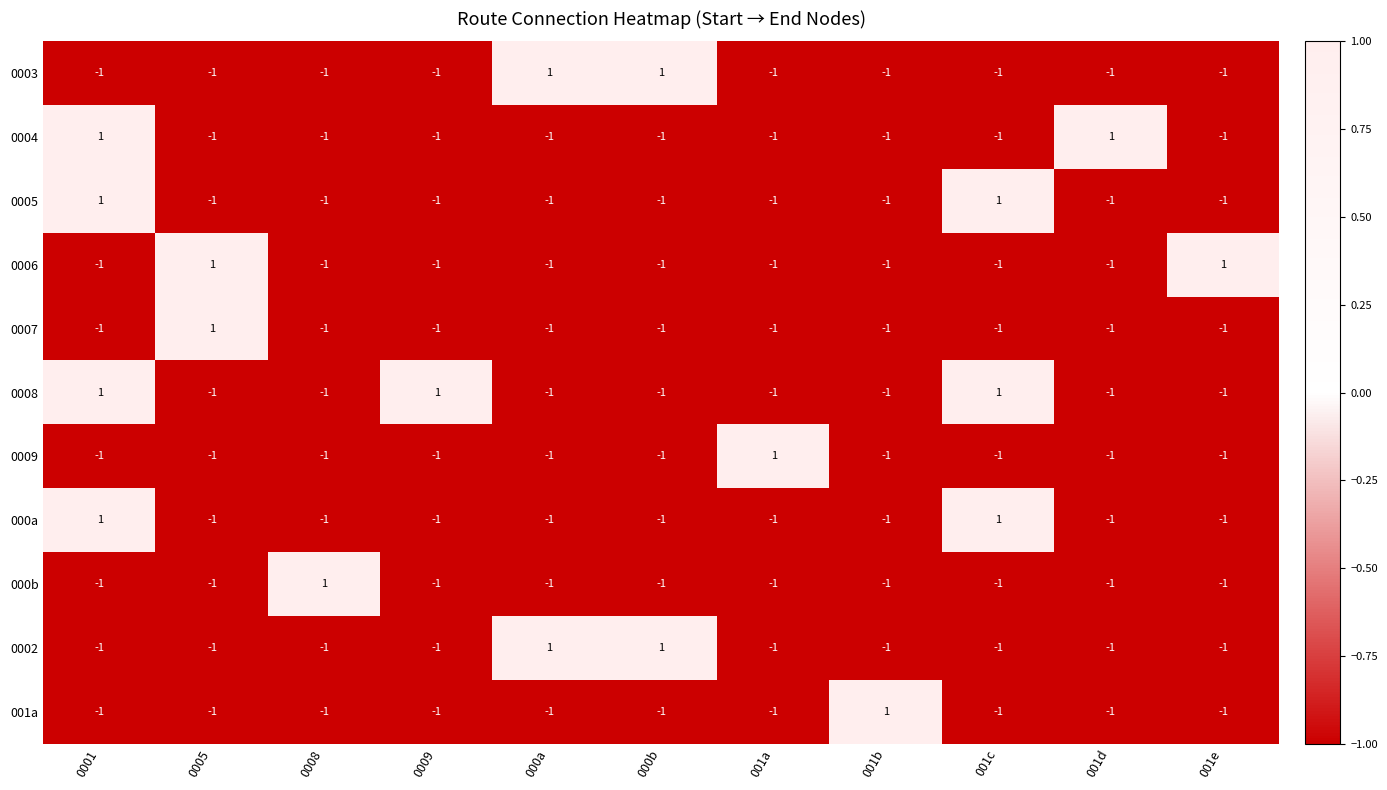

How many 000a values are between -1 and 0?

9